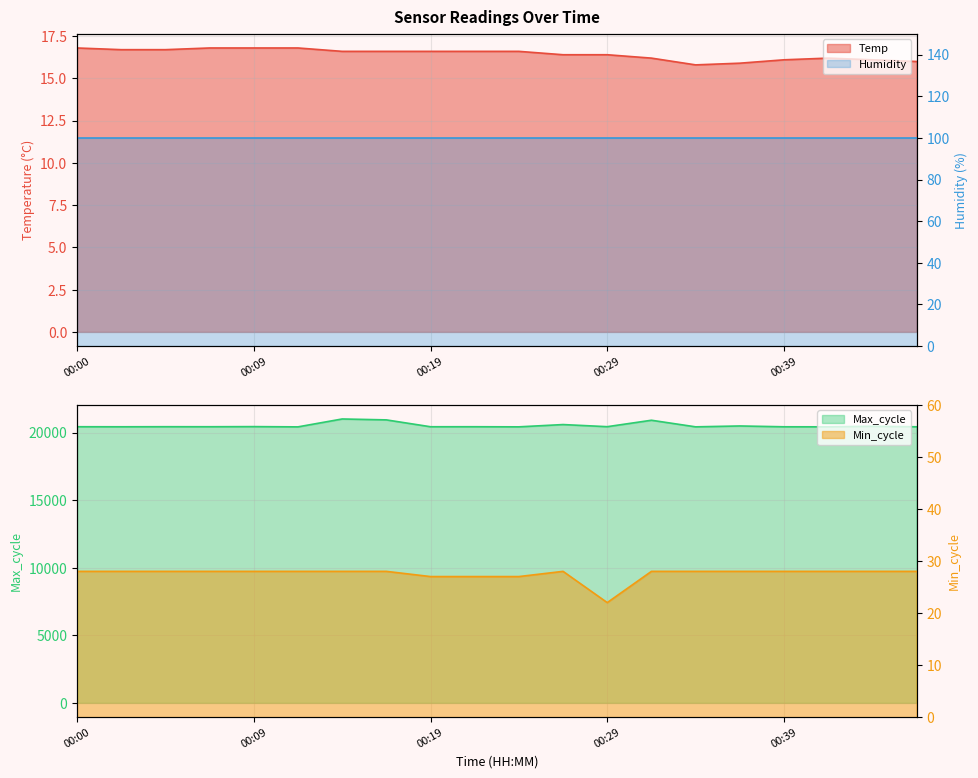

Between 00:12 and 00:24, which is larger?

00:12